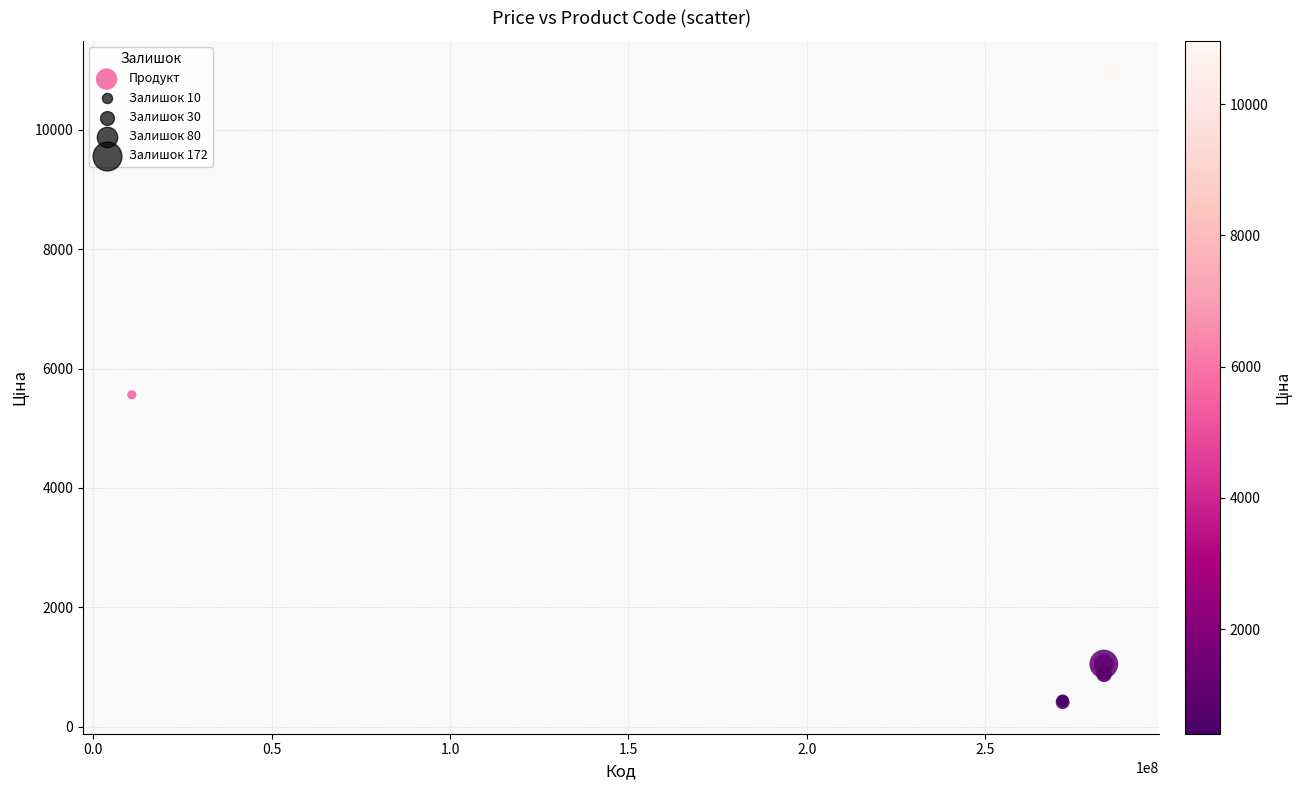

What Y value in the scatter plot is closest to 5686?

5560.3